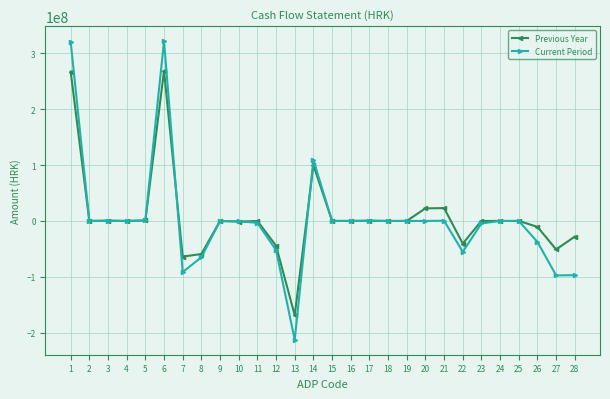

Which series has the largest range (max minus min)?

Current Period